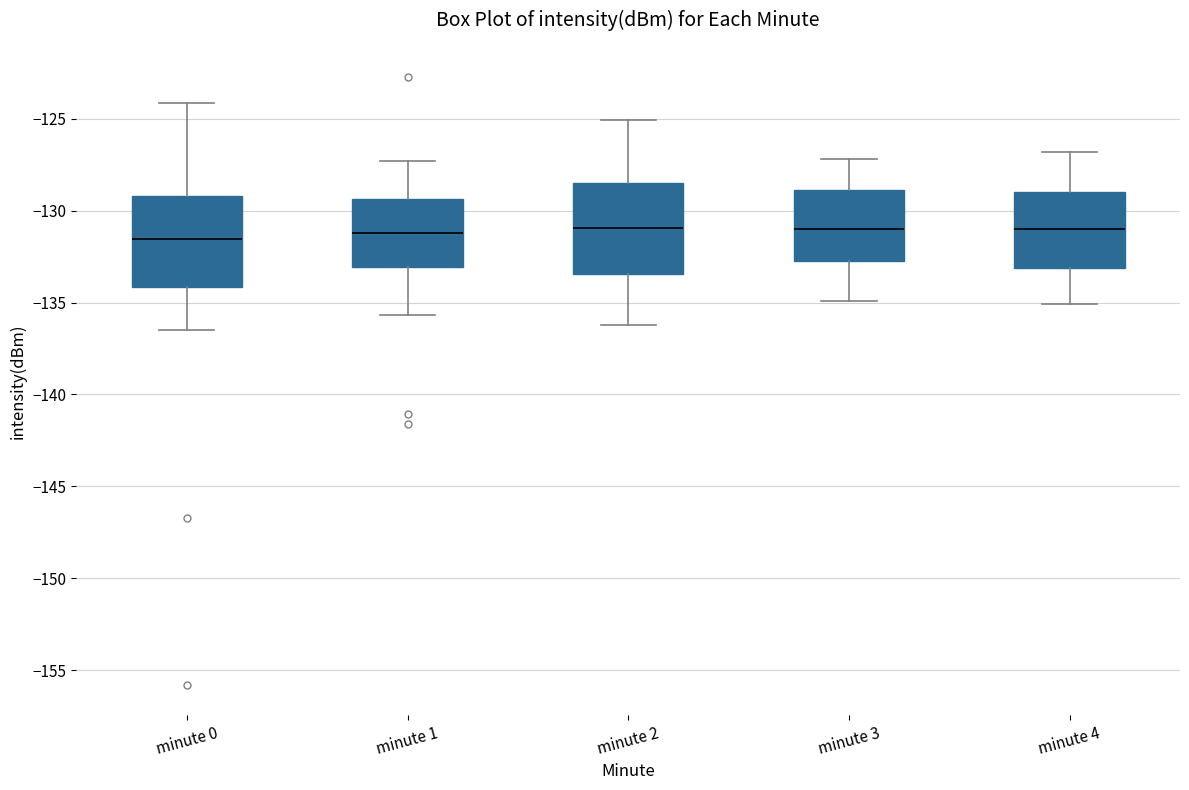

Reading left to right, transcribe this box plot: for each box, give where its median line is, the range the box spans, and where its two whiskers end, as read against the y-axis. The values are not printed on the chart, so give them approximately, as read against the axis.

minute 0: median -131.5, box -134.0 to -129.0, whiskers -136.5 to -124.0
minute 1: median -131.0, box -133.0 to -129.5, whiskers -135.5 to -127.5
minute 2: median -131.0, box -133.5 to -128.5, whiskers -136.0 to -125.0
minute 3: median -131.0, box -132.5 to -129.0, whiskers -135.0 to -127.0
minute 4: median -131.0, box -133.0 to -129.0, whiskers -135.0 to -127.0